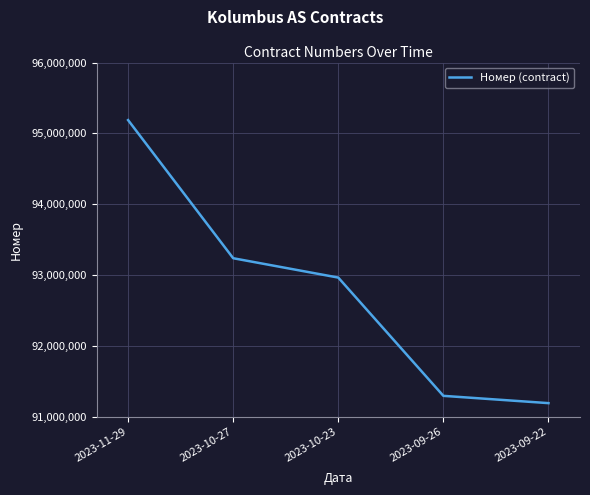

Reading left to right, transcribe all the data shown in this chart.

95187470	93236655	92963284	91292993	91190120